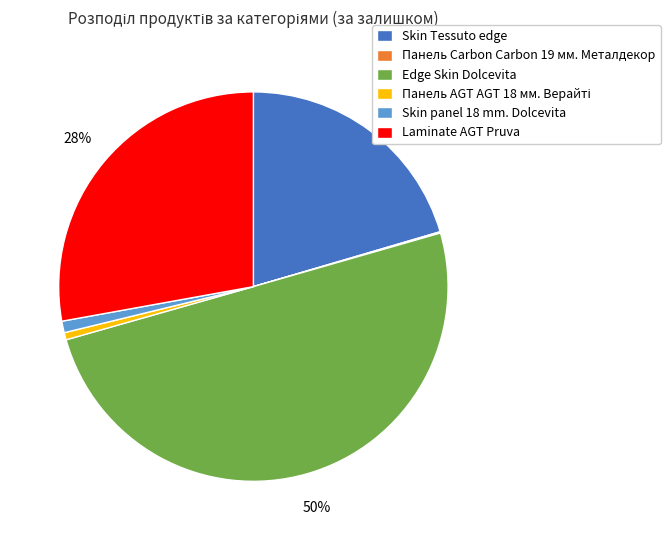

Which slice is the largest?

Edge Skin Dolcevita